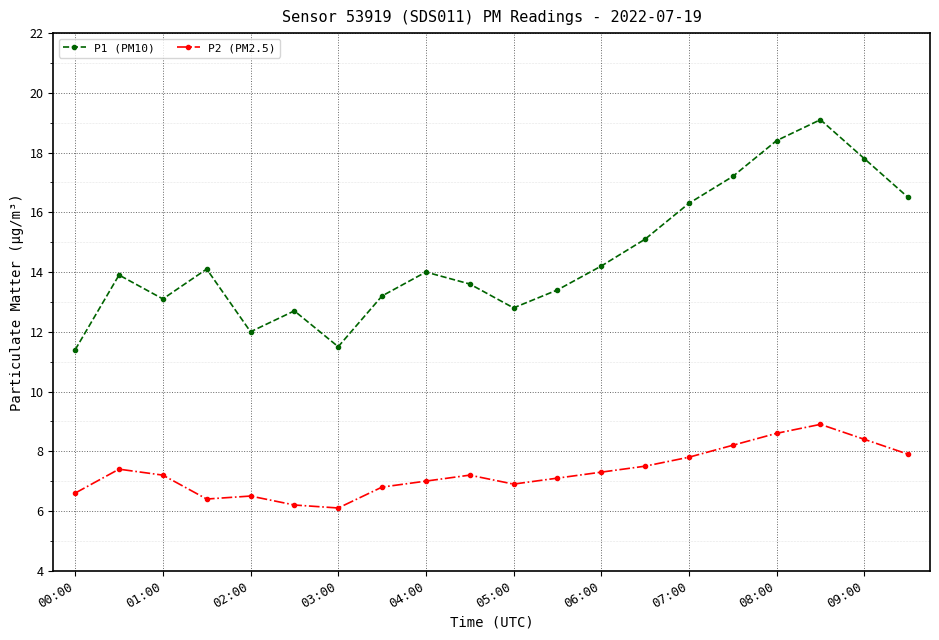

How many values in the P1 (PM10) series are below 14?

10